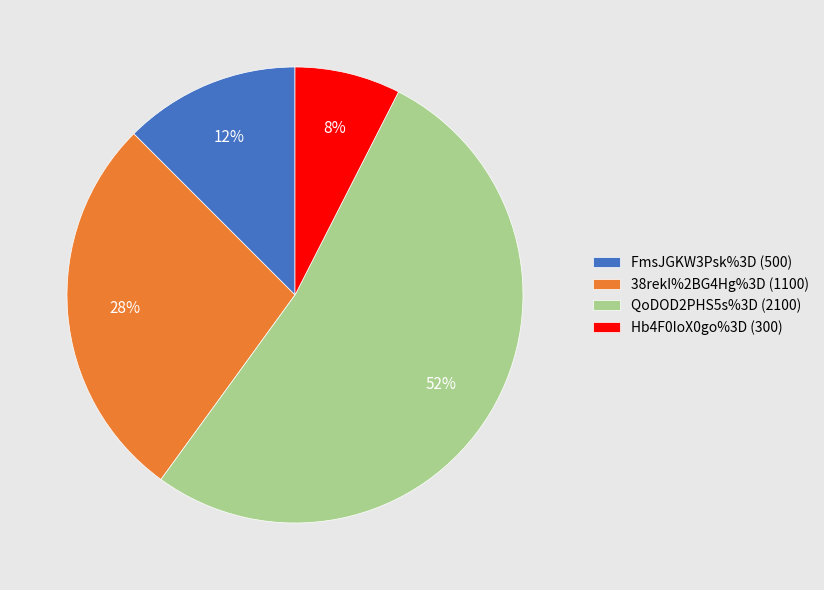

Rank the categories by value from highest to lowest.

QoDOD2PHS5s%3D, 38rekI%2BG4Hg%3D, FmsJGKW3Psk%3D, Hb4F0IoX0go%3D